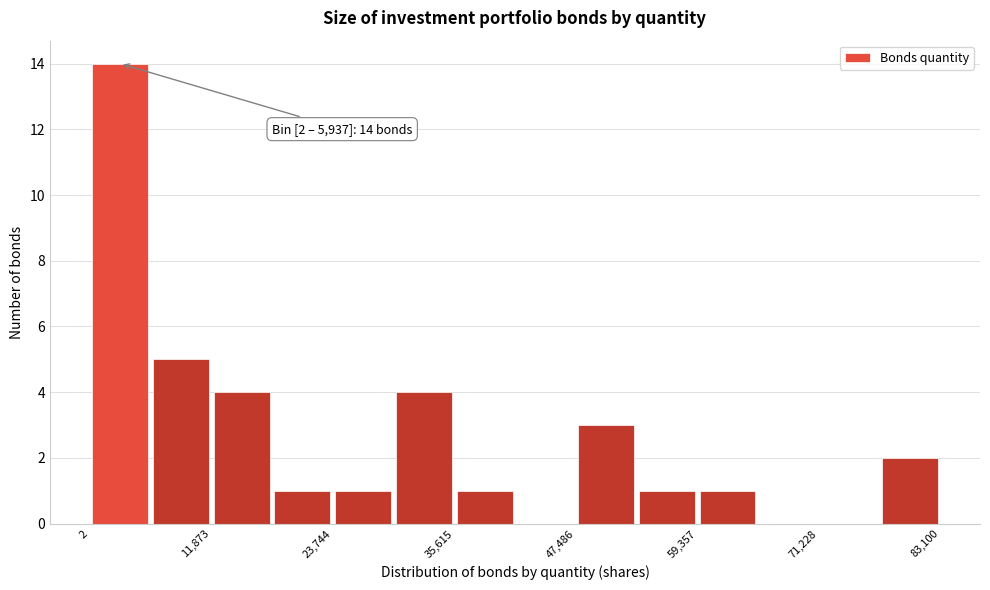

Around what value on the x-axis is the tallest bar? Give the approximate position of its centre, as read against the axis.

2000